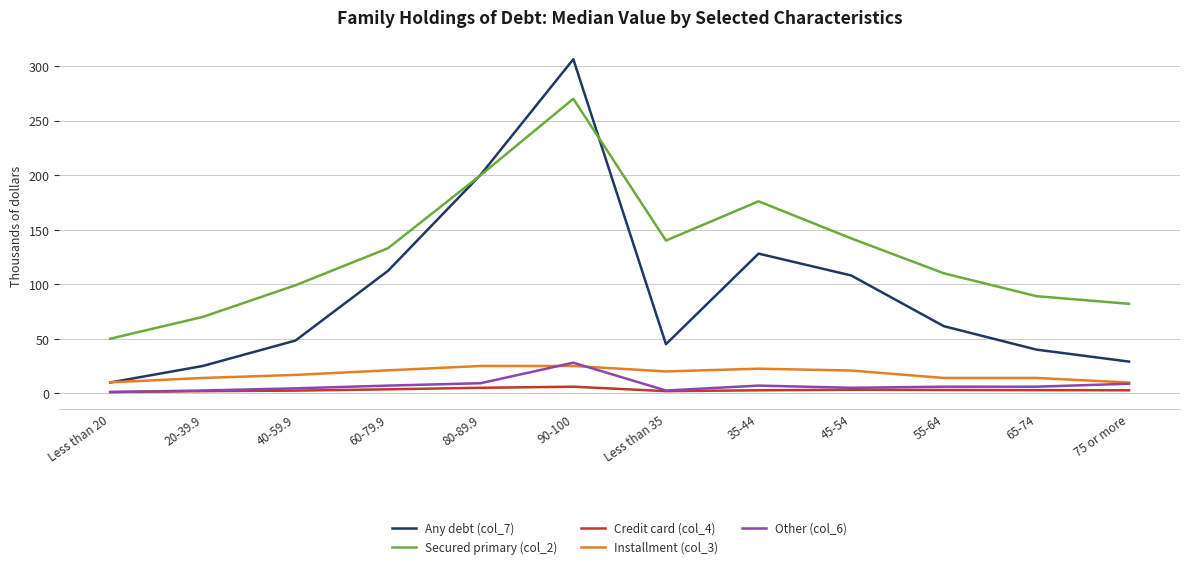

Which category has the lowest value in the Secured primary (col_2) series?

Less than 20